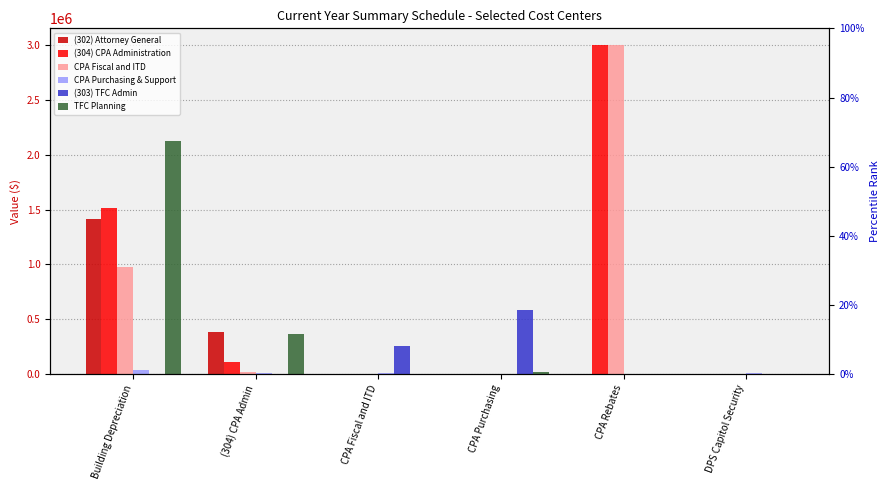

Does the chart contain any negative values?

No